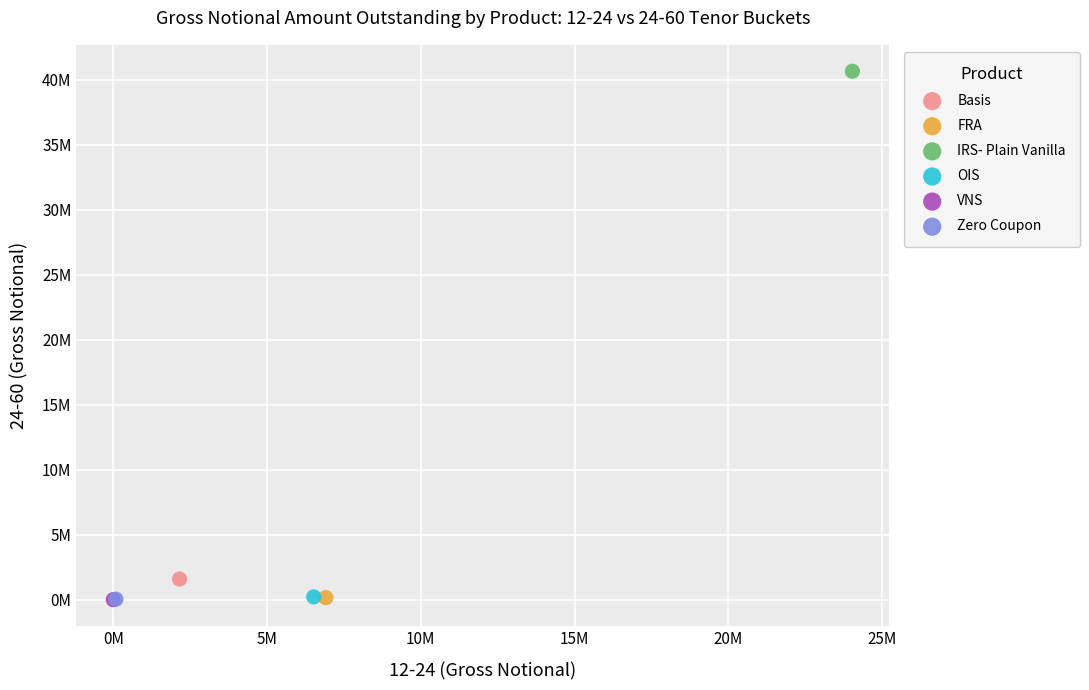

What are all the series names shown in the legend?

Basis, FRA, IRS- Plain Vanilla, OIS, VNS, Zero Coupon